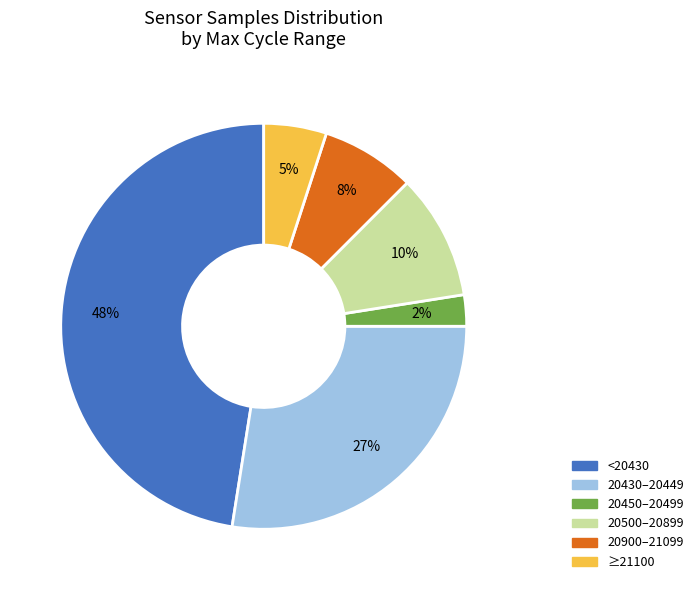

Is there any slice that represents more than half of the pie?

No